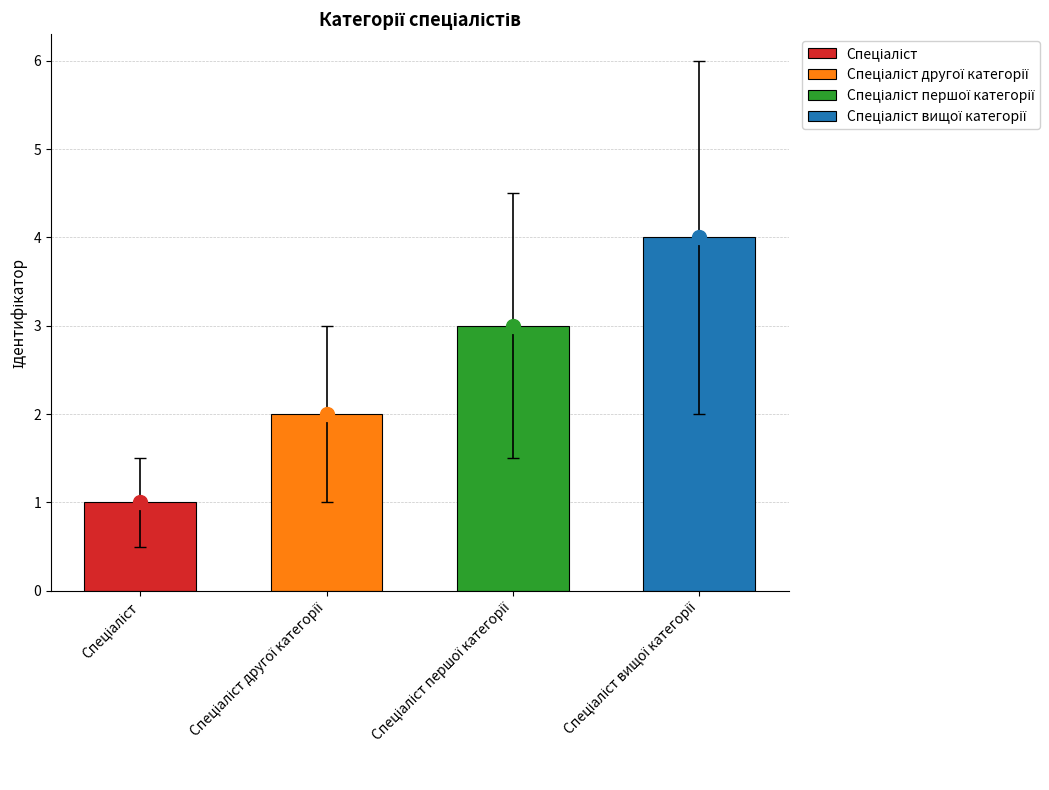

What is the label of the 1st bar from the left?

Спеціаліст